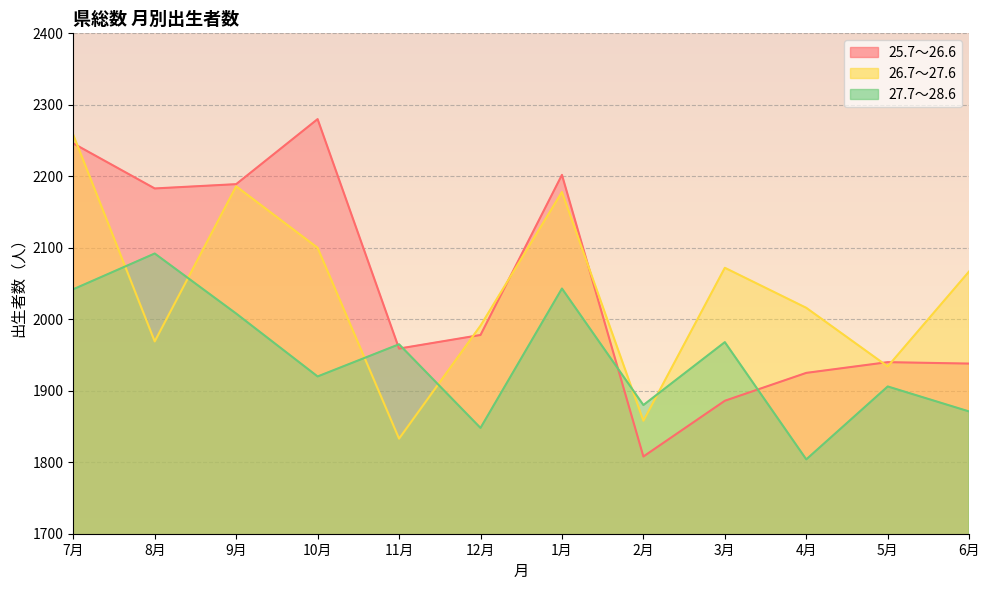

Which series has the widest spread of values?

25.7～26.6